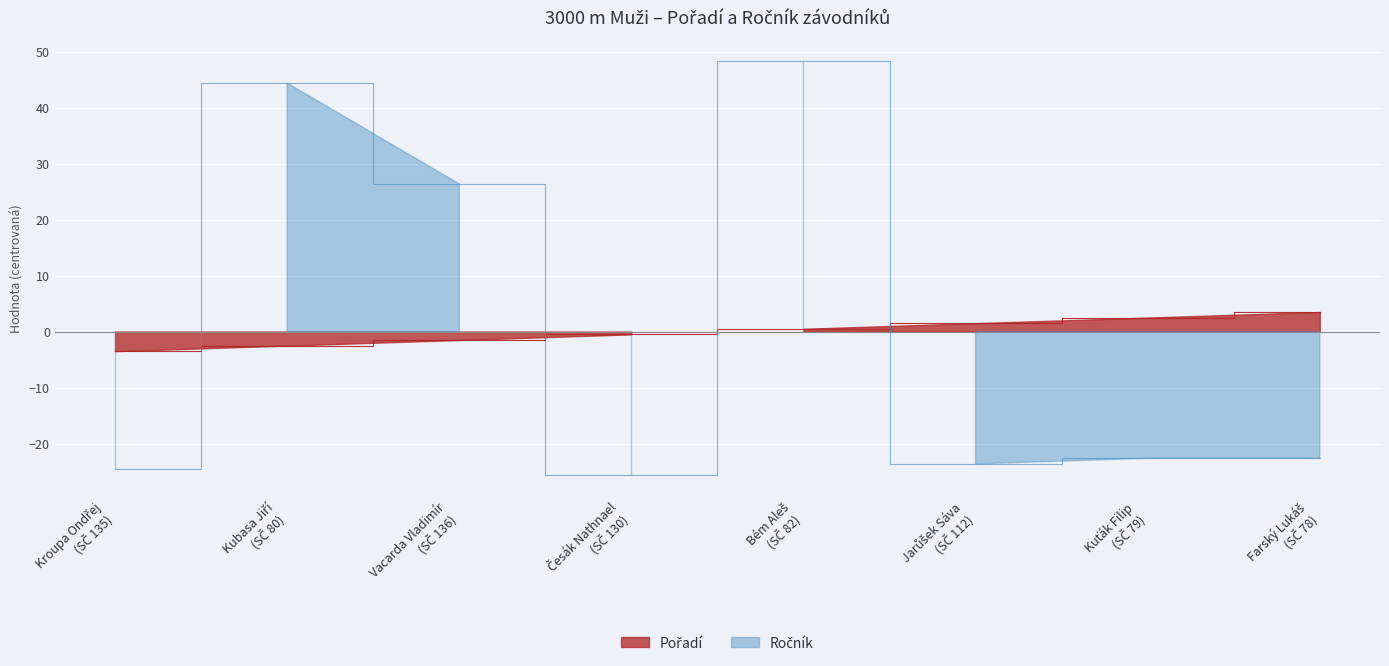

What is the label of the 3rd point from the left?

Vacarda Vladimír
(SČ 136)